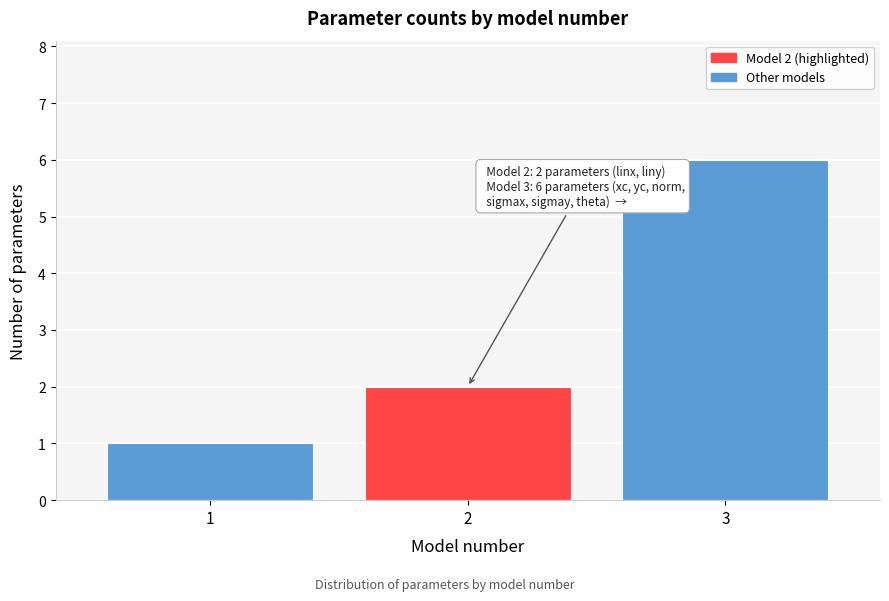

Reading left to right, extract all data points from this chart.

1	2	6